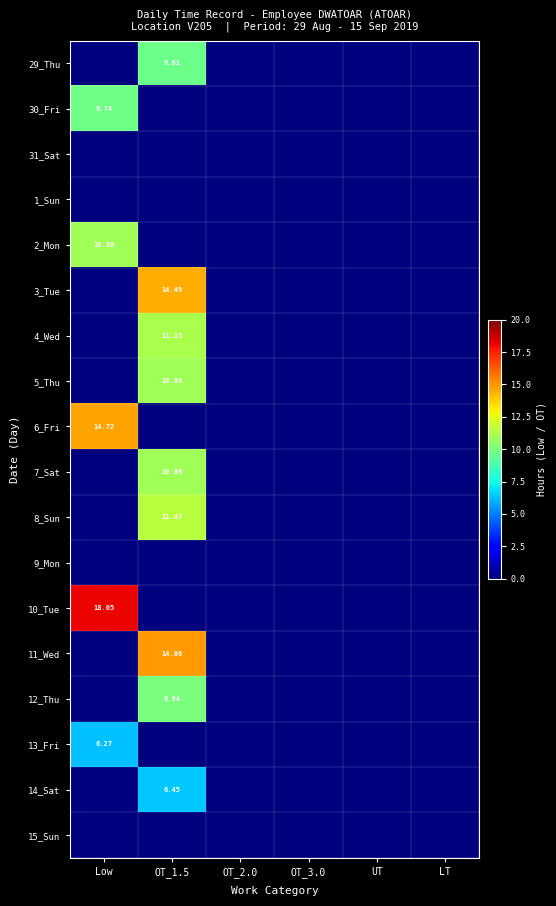

Which has a higher value, Low or OT_3.0?

Low